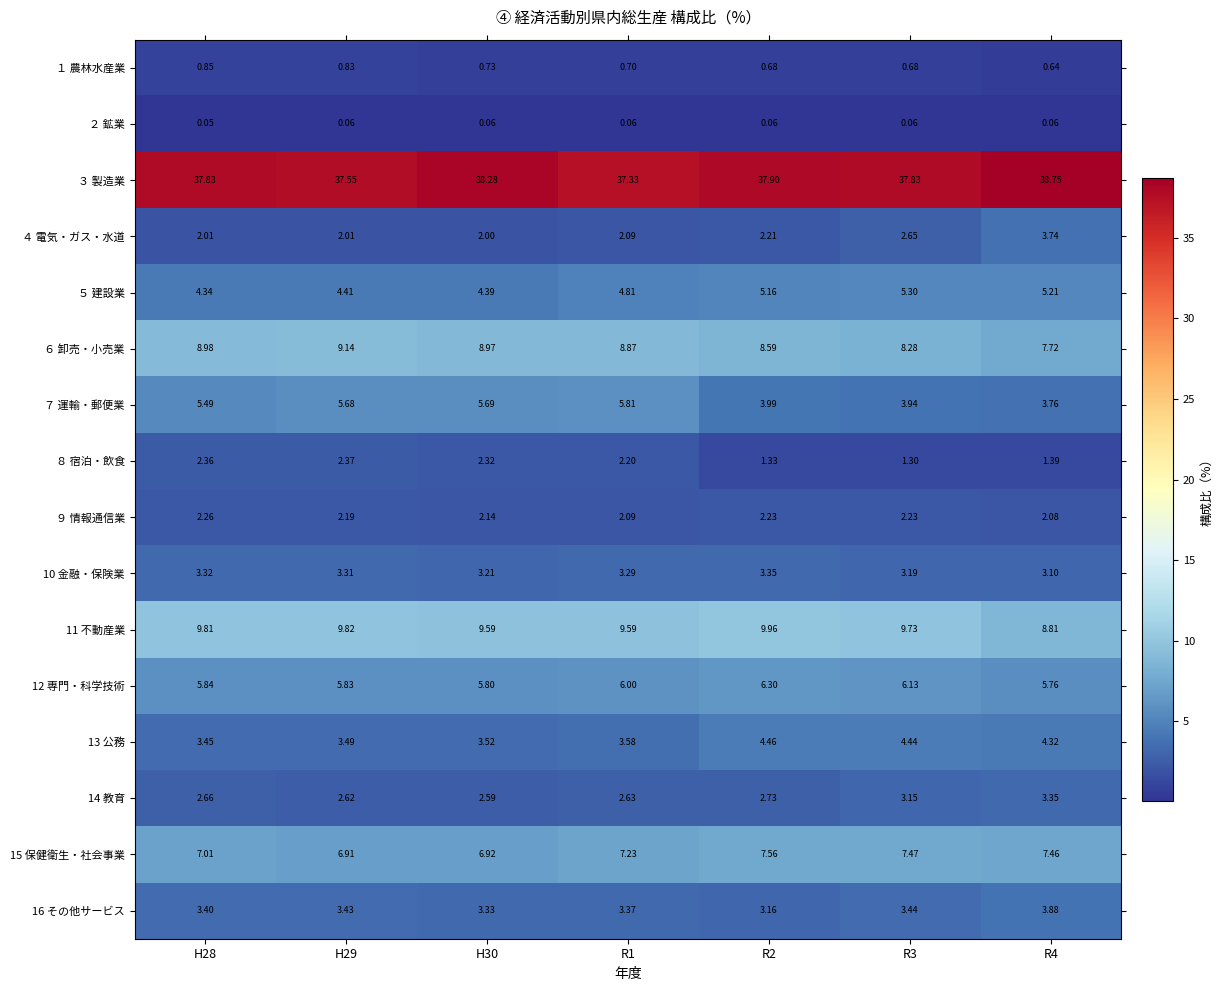

At how many categories does at least one series exceed 5?

7